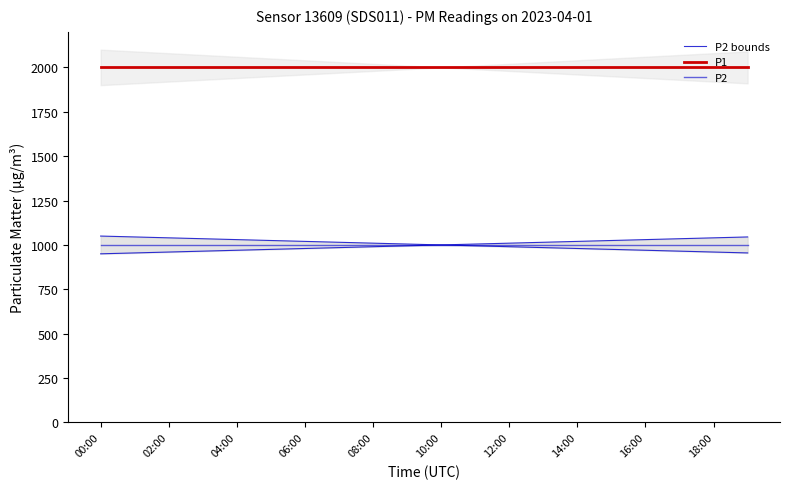

What is the maximum value shown in the chart?

1999.9